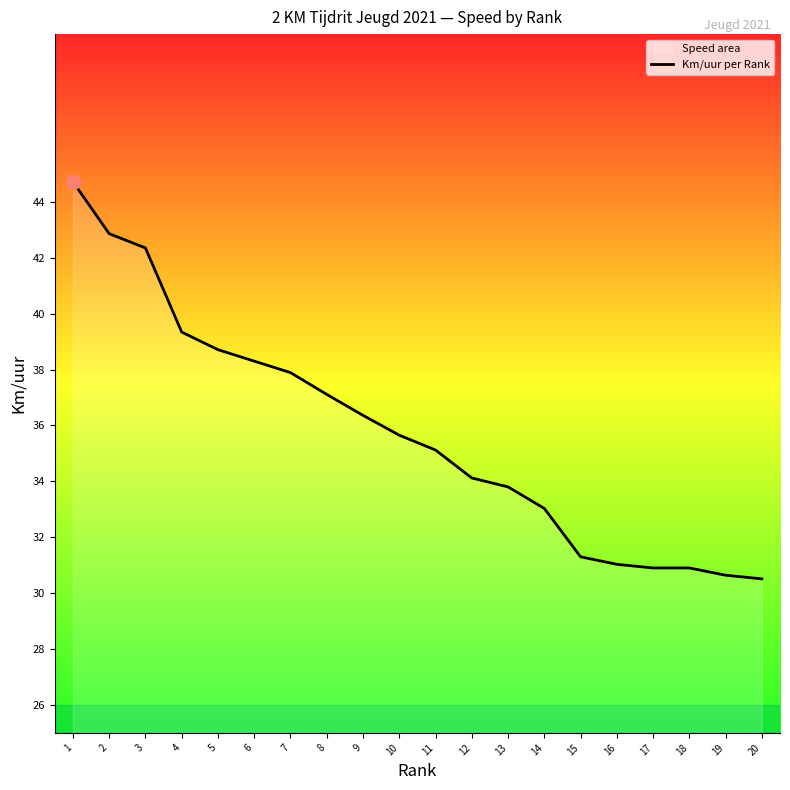

Approximately how many times larger is the value at 6 compared to 17?

1.2